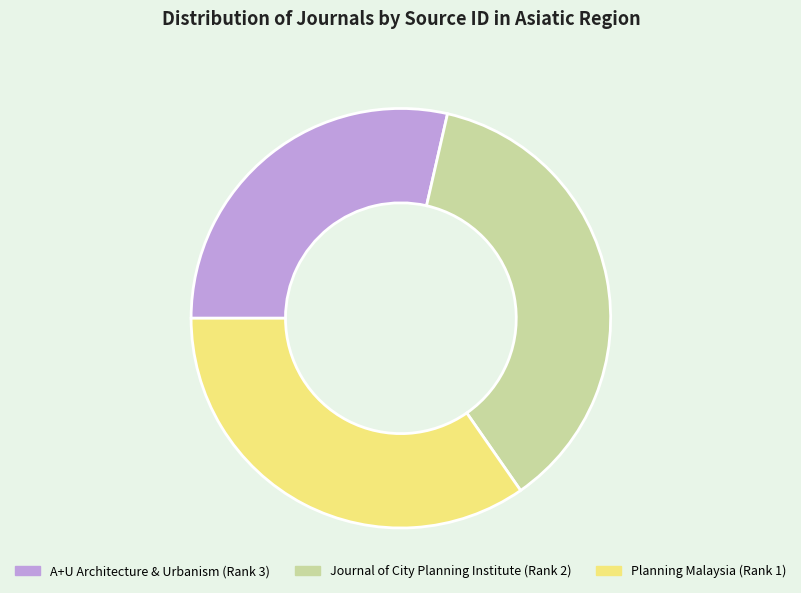

Is there any slice that represents more than half of the pie?

No